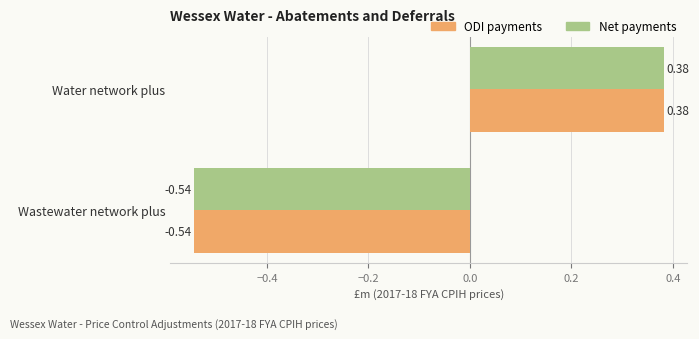

What is the difference between the Net payments values at Wastewater network plus and Water network plus?

0.9